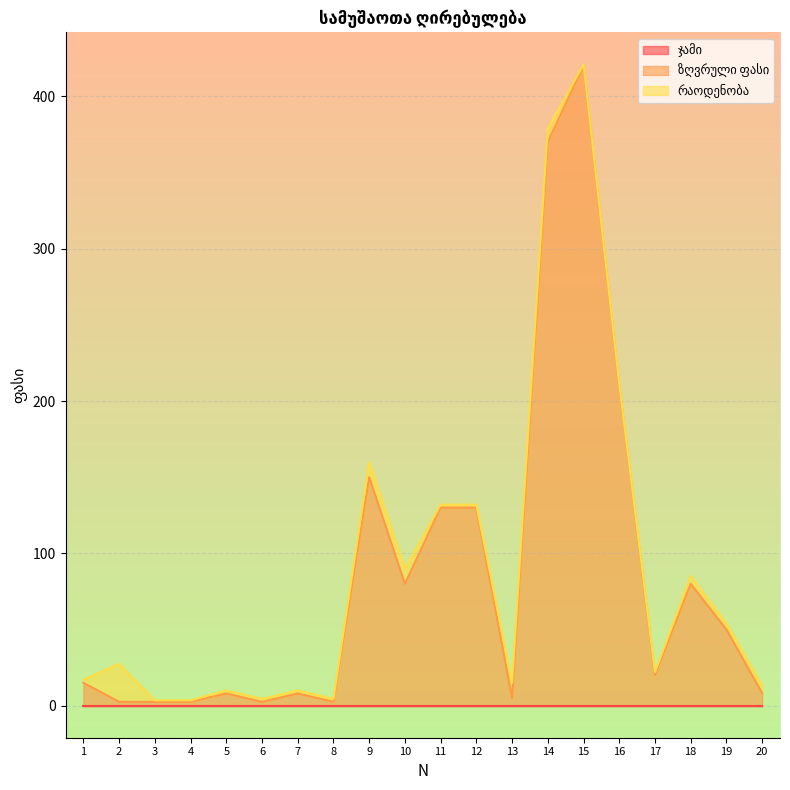

At which category is the sum across all series the highest?

15